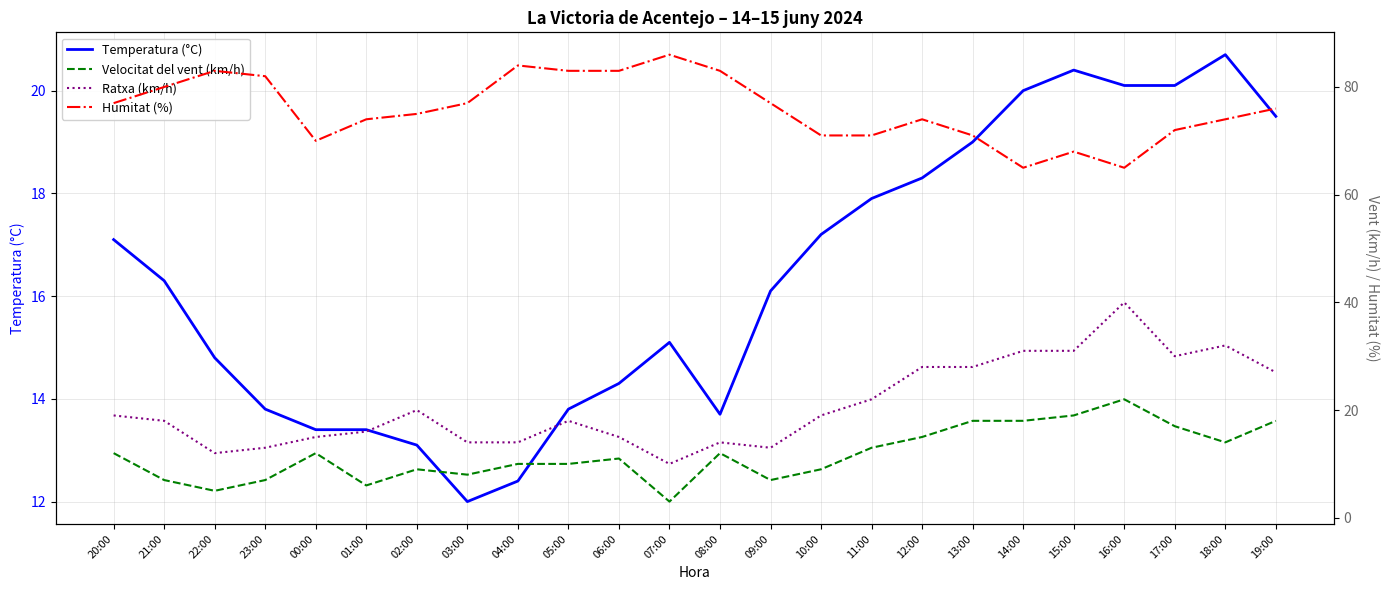

What is the total value across all series at 11:00?

123.9